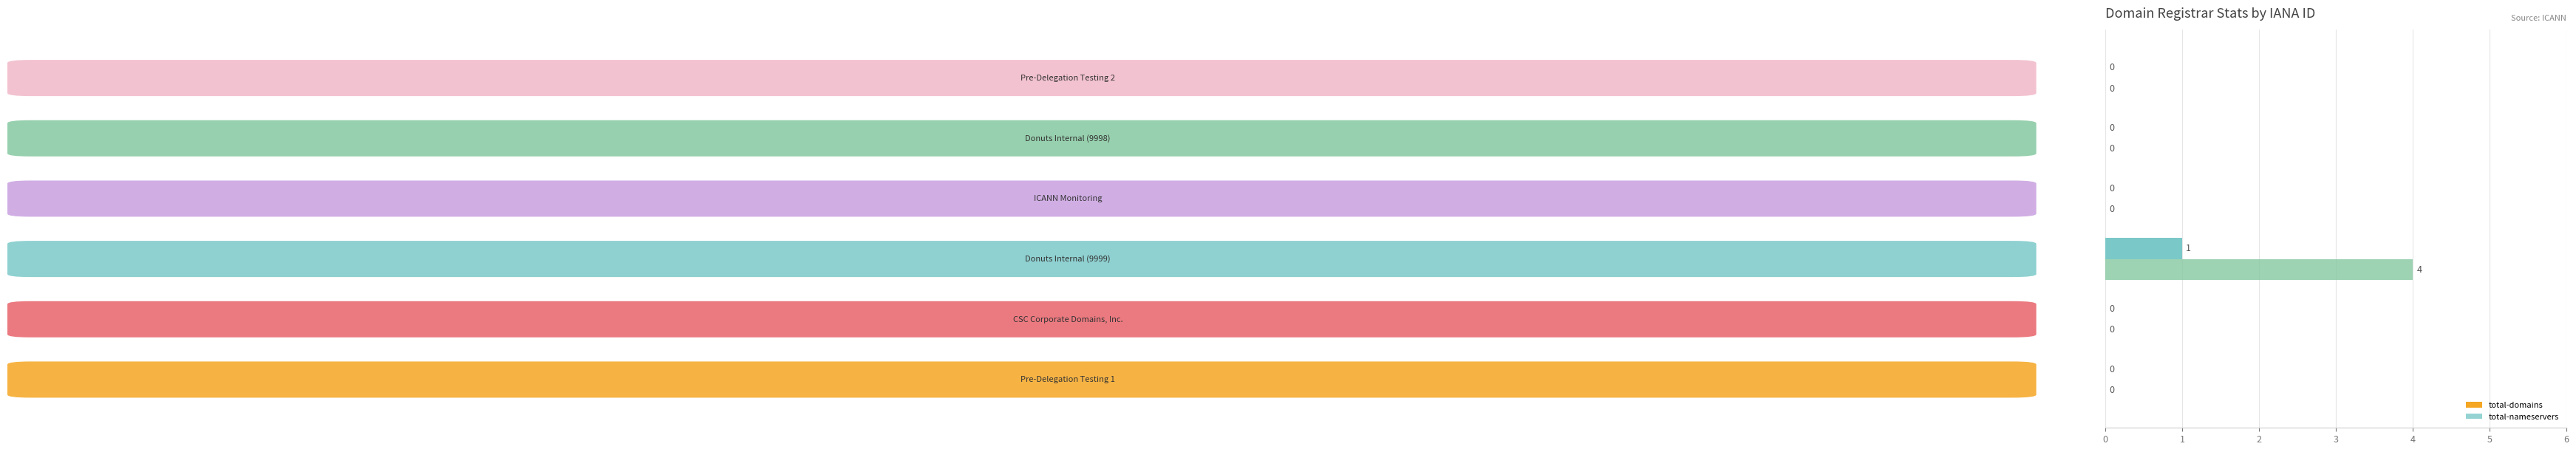

What is the greatest value displayed?

4